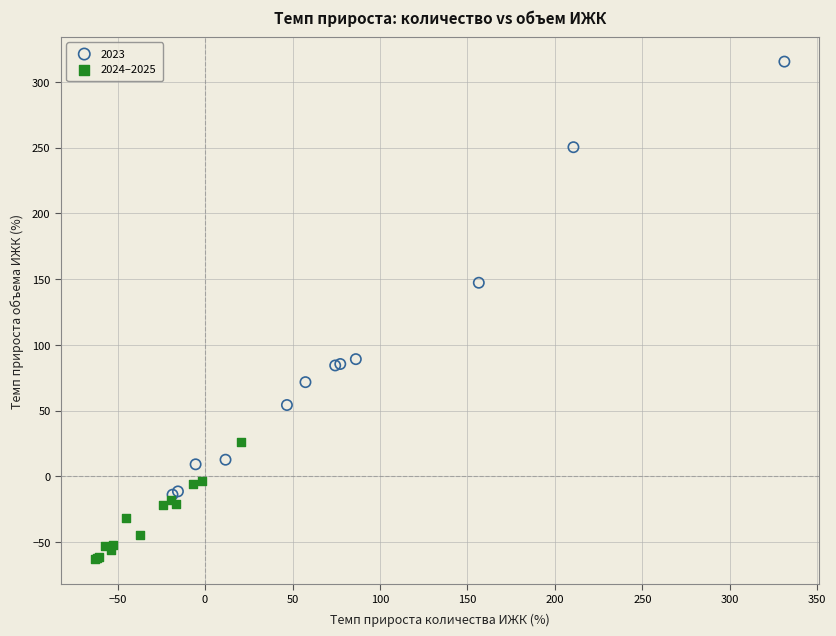

Which series has the largest Y range (max minus min)?

2023